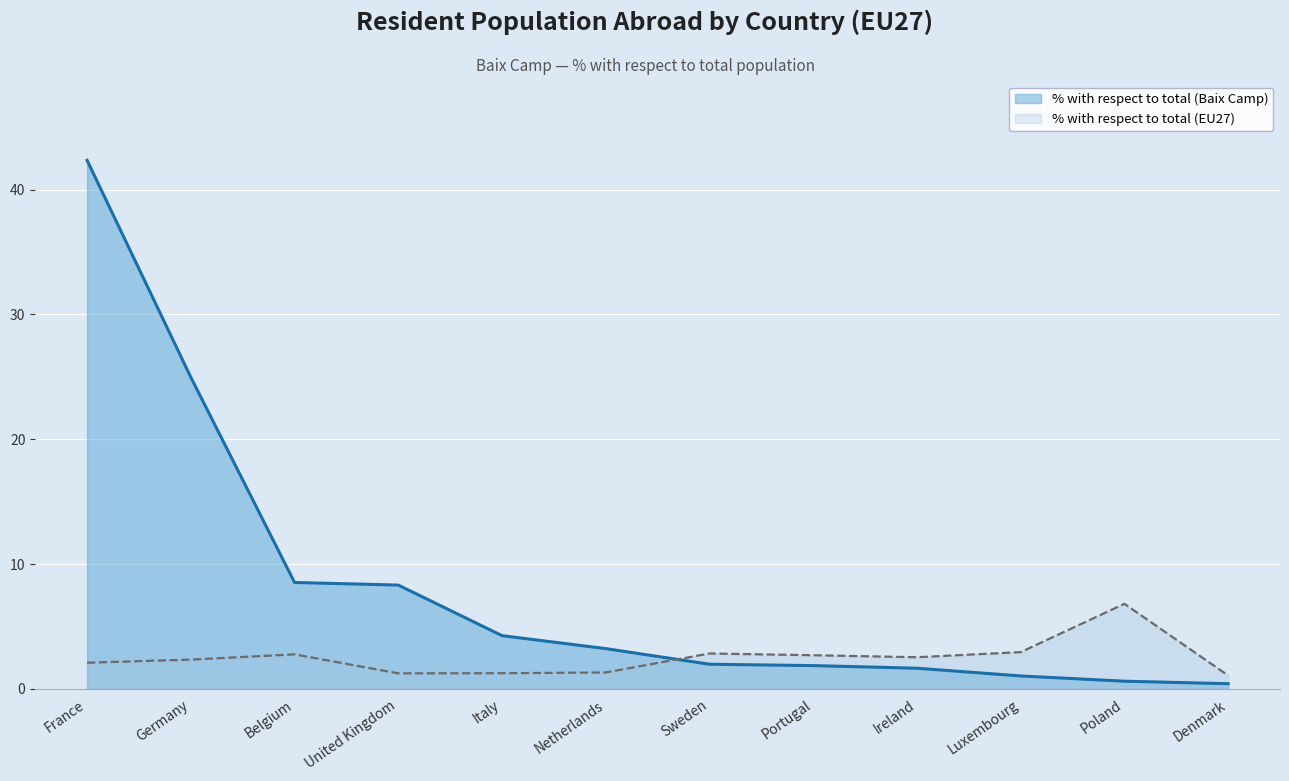

Between Sweden and Portugal, which series saw the biggest shift?

% with respect to total (EU27)